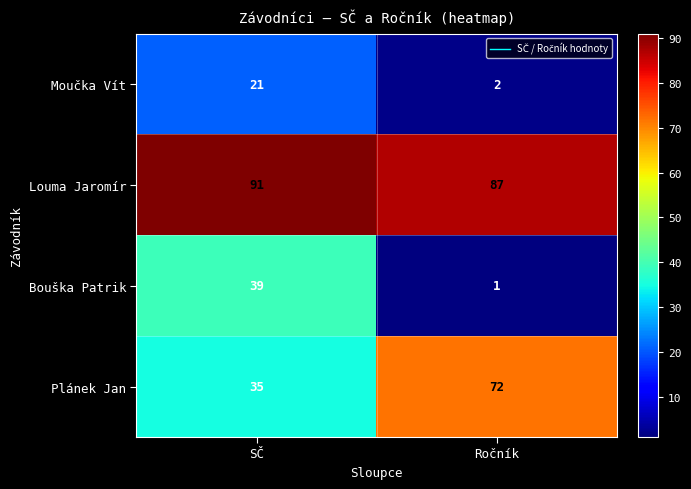

What is the maximum value shown in the chart?

91